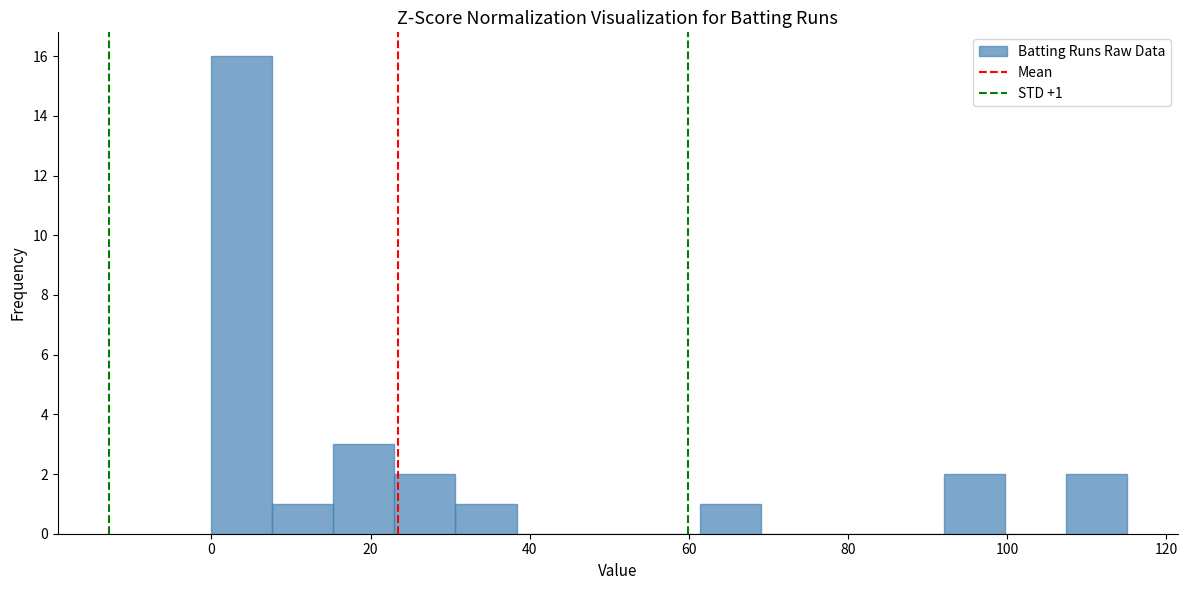

Around what value on the x-axis is the tallest bar? Give the approximate position of its centre, as read against the axis.

4